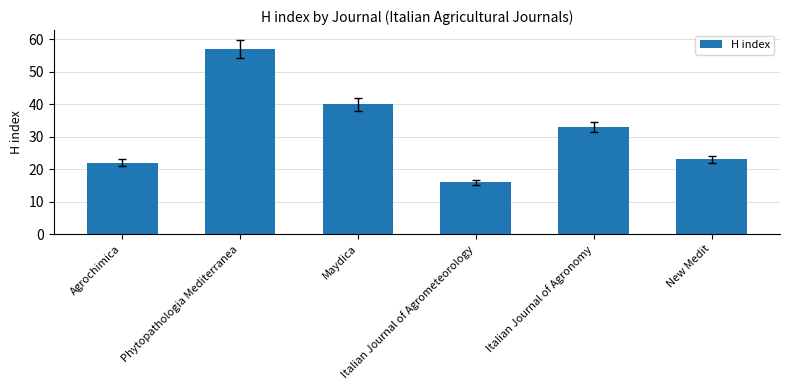

Rank the categories by value from highest to lowest.

Phytopathologia Mediterranea, Maydica, Italian Journal of Agronomy, New Medit, Agrochimica, Italian Journal of Agrometeorology